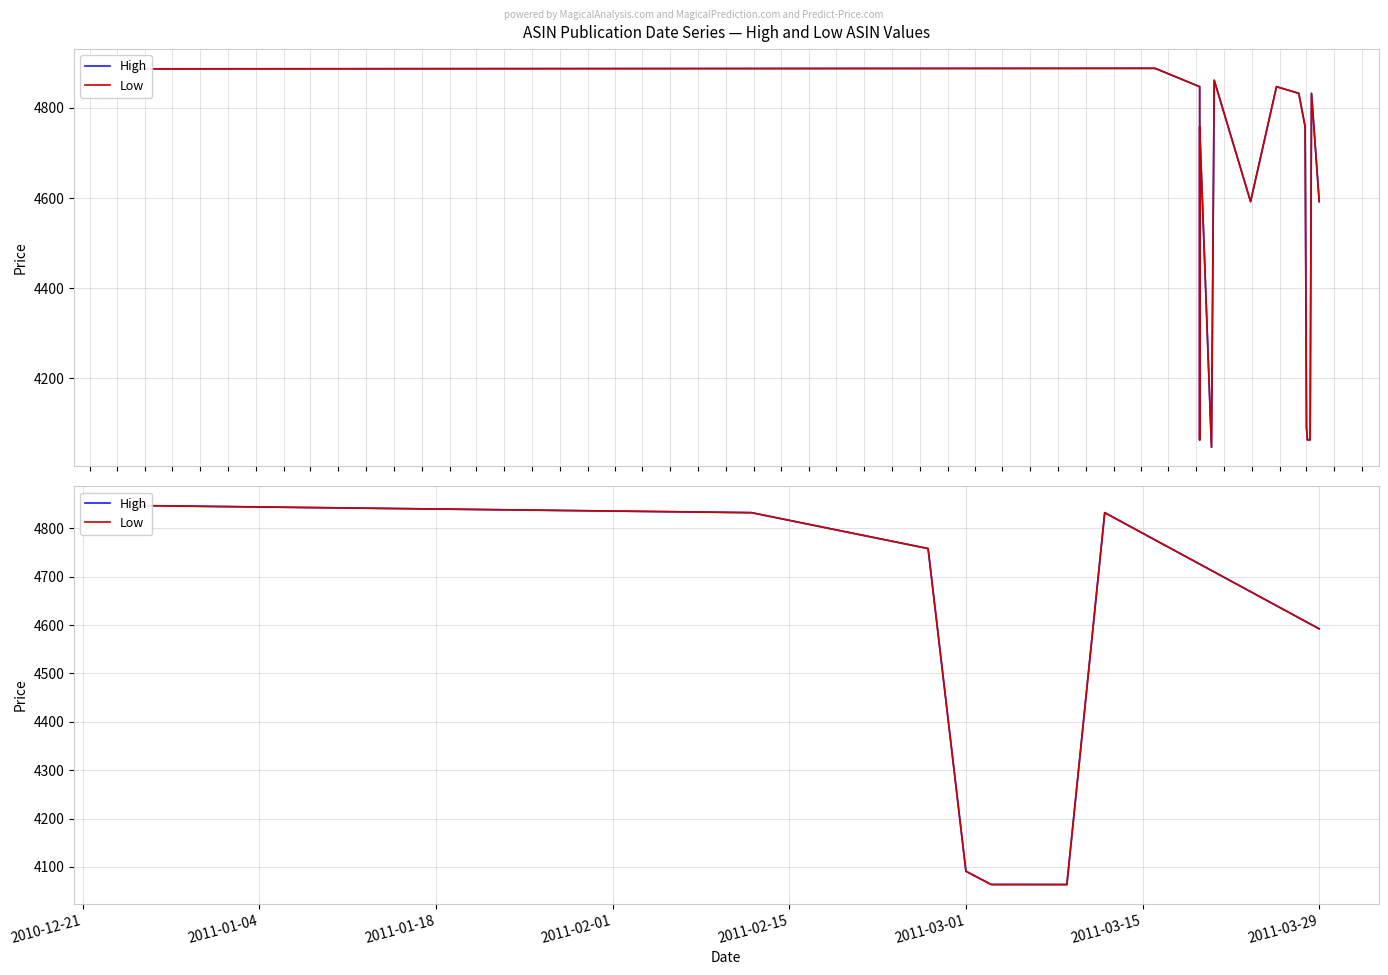

Is it true that High equals 3249.5 at 2011-02-01?

False